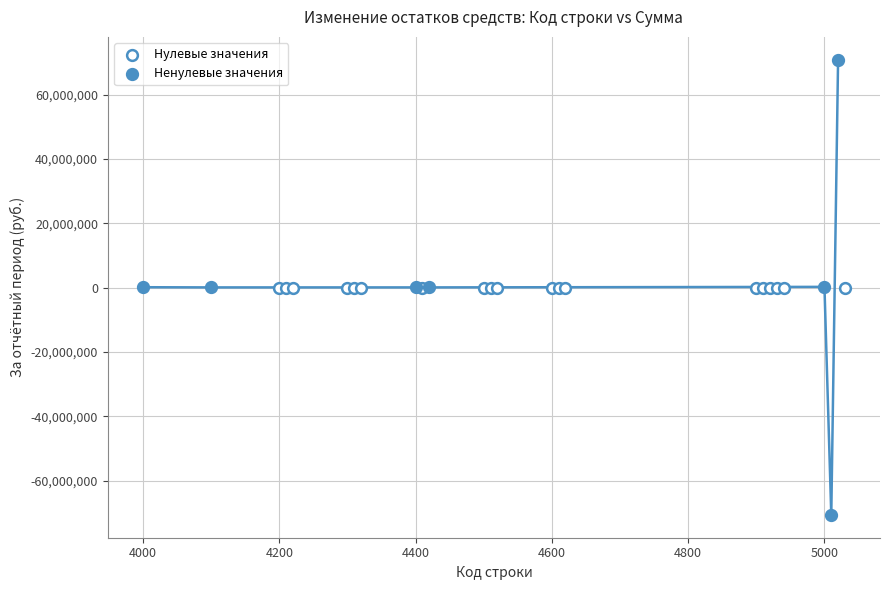

Which series contains the lowest Y value?

Ненулевые значения